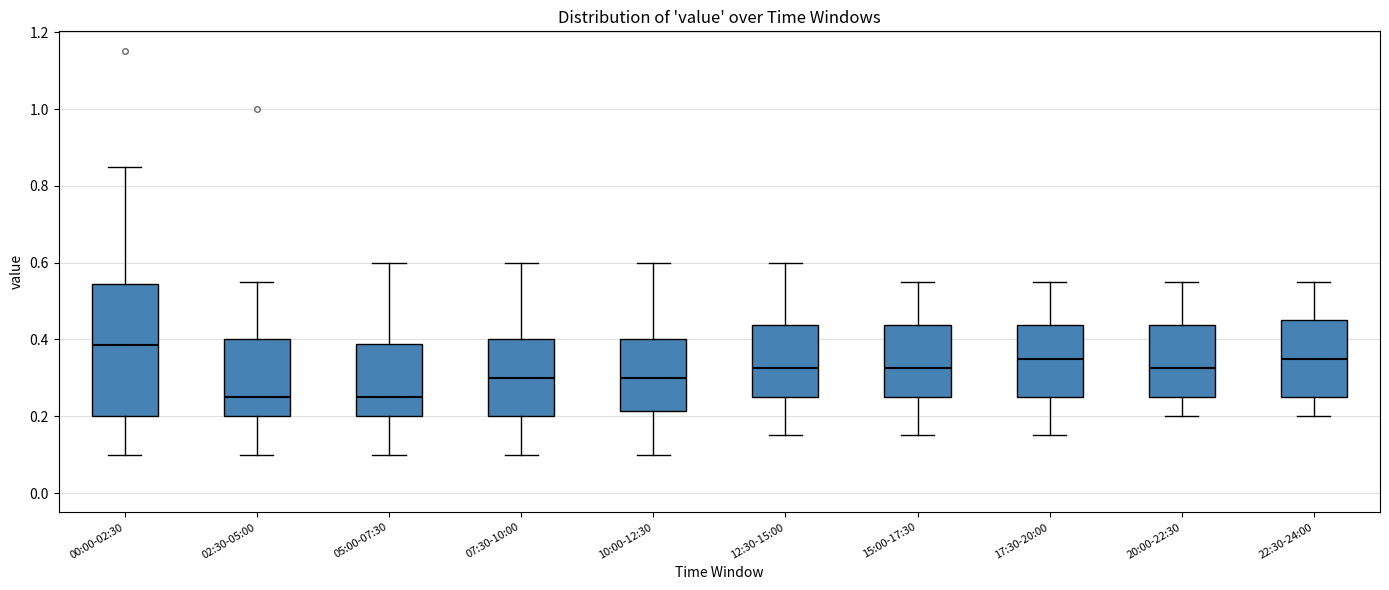

Which box is the tallest, from its lower edge to its upper edge?

00:00-02:30